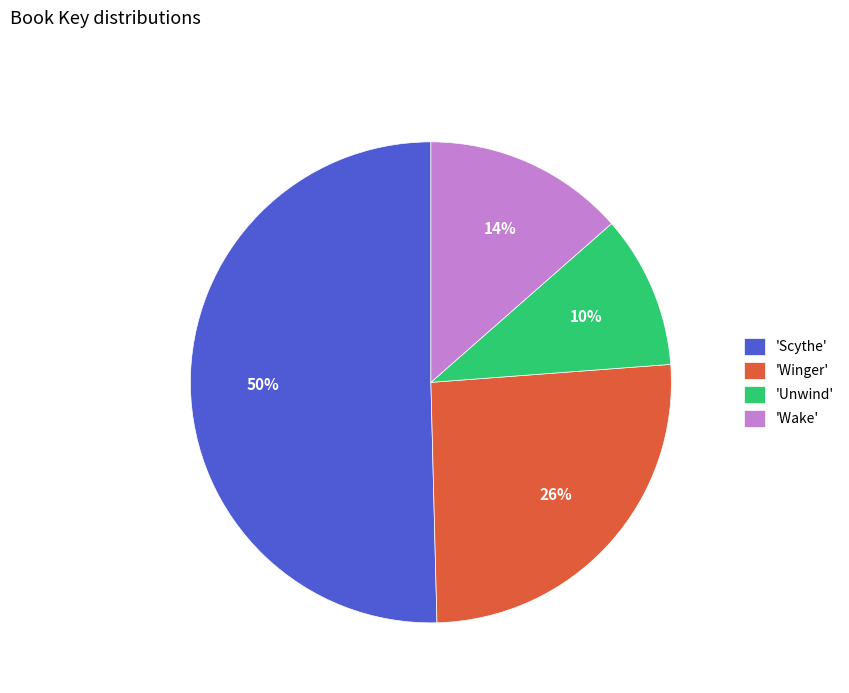

To the nearest percent, what percentage of the pie is 'Wake'?

14%